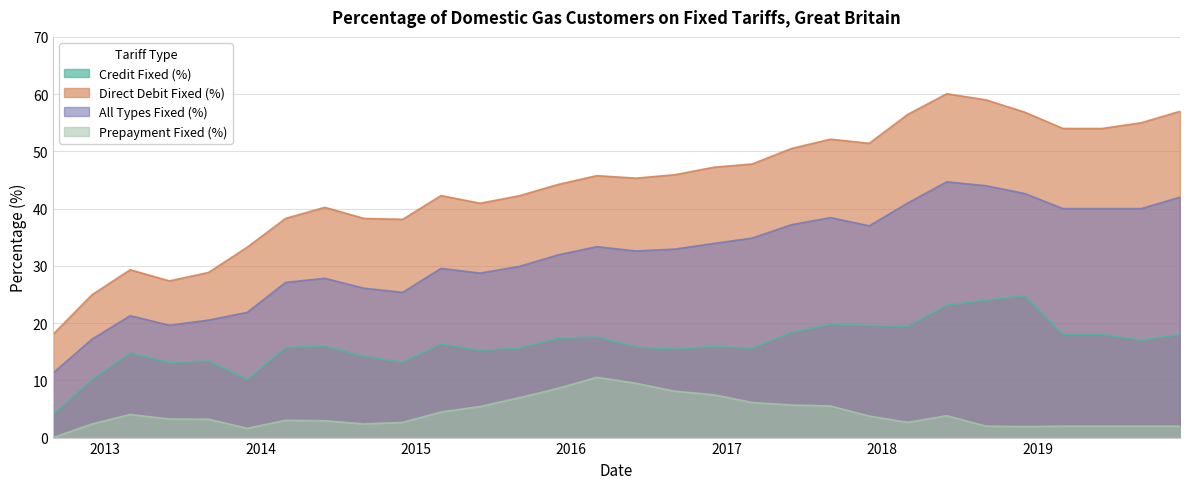

At which label does Credit Fixed (%) reach its peak?

2018-12-01